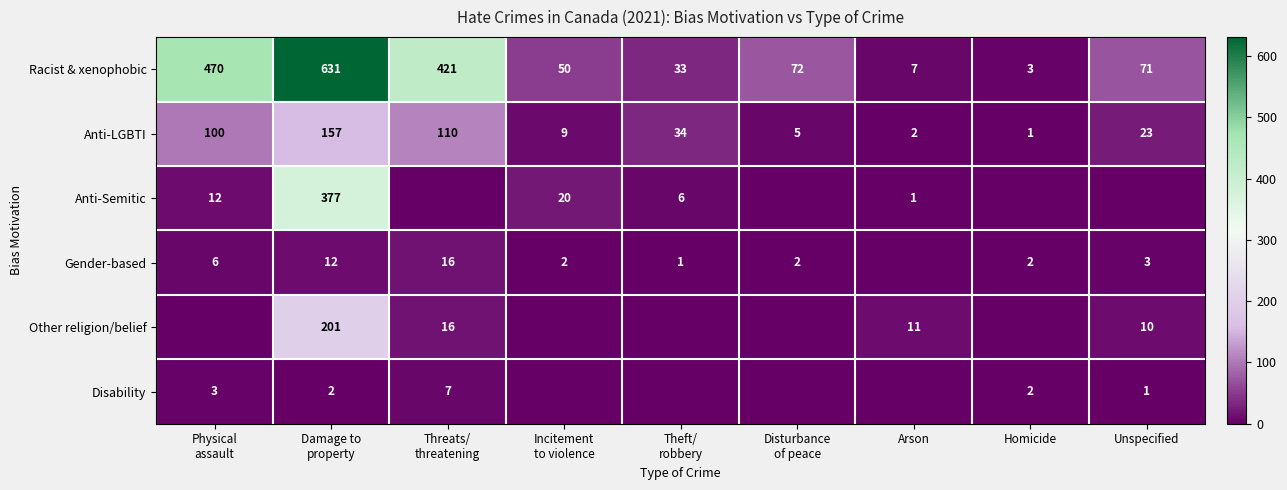

What is the sum of all Racist & xenophobic values?

1758